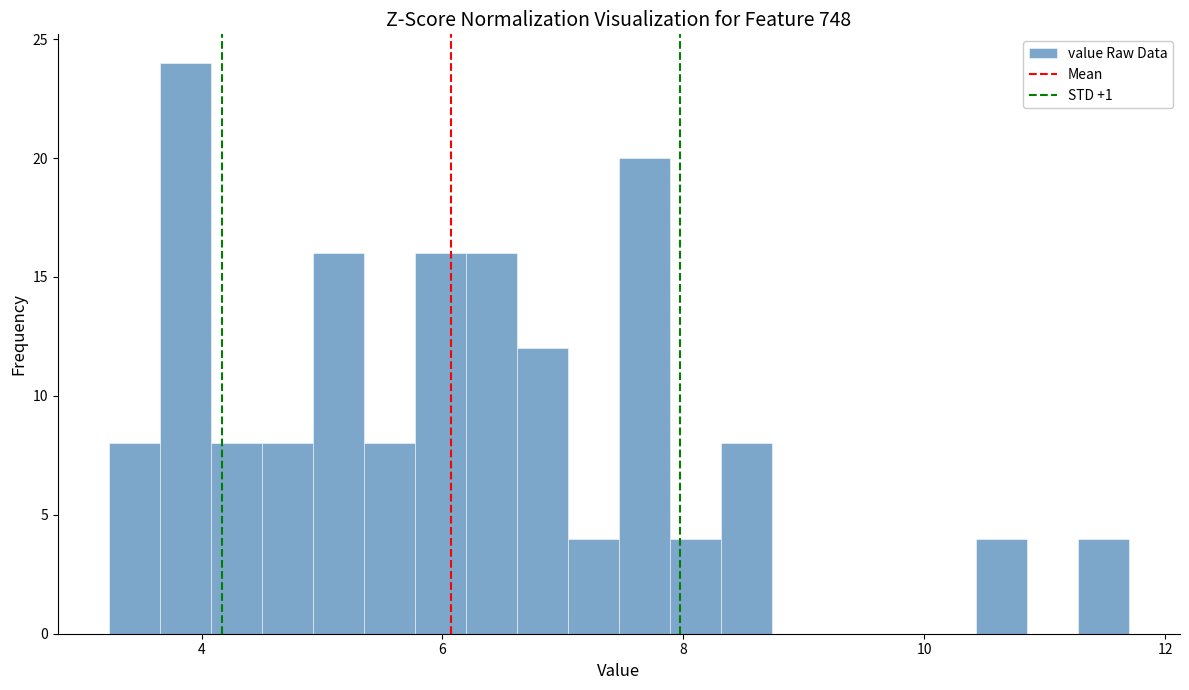

Around what value on the x-axis is the tallest bar? Give the approximate position of its centre, as read against the axis.

3.8